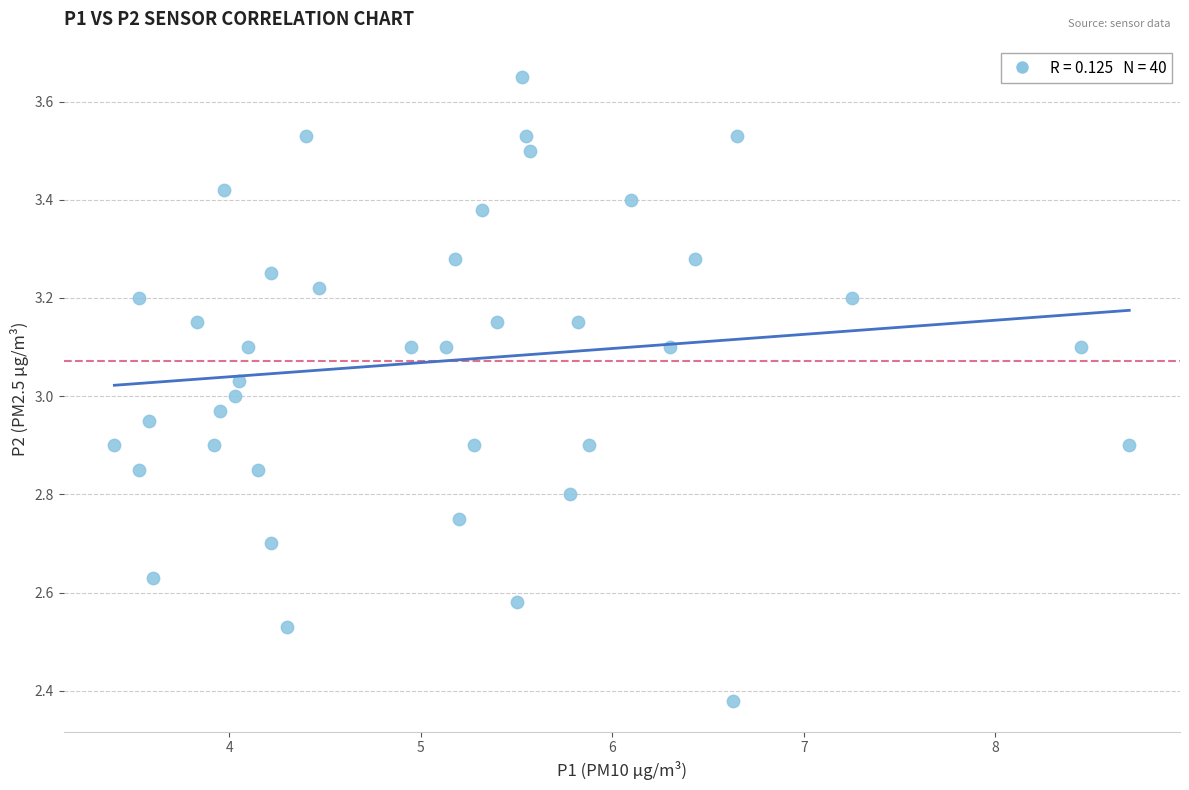

What is the range of X values (max minus min)?

5.3